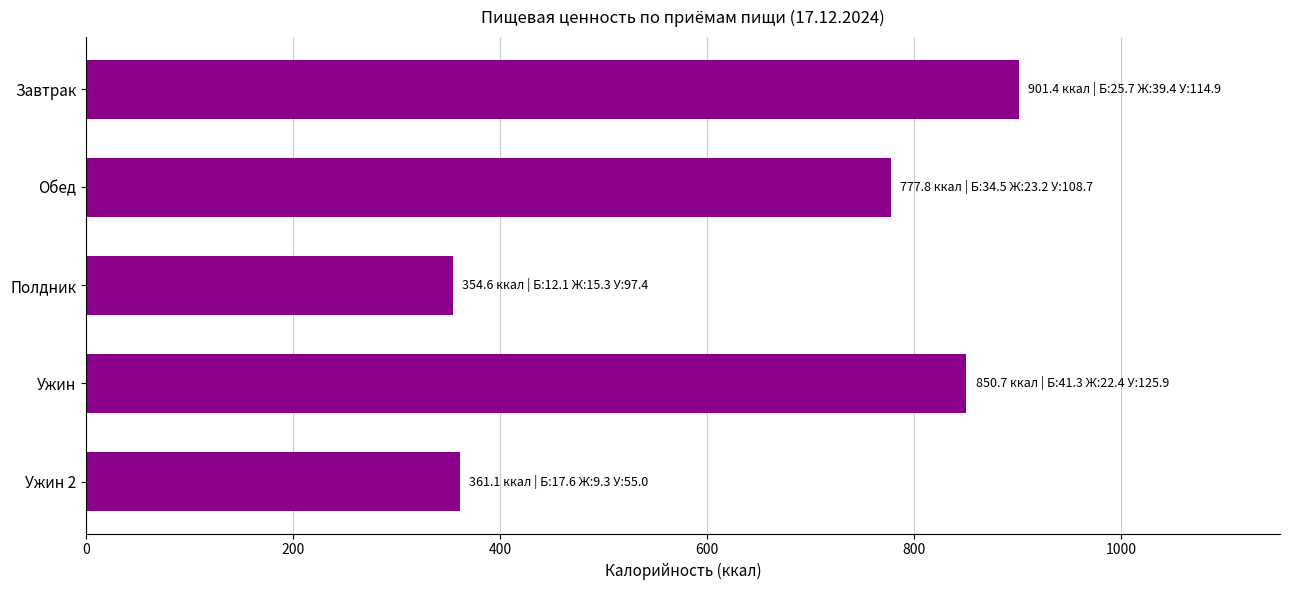

Are the bars grouped side by side (vs. stacked)?

No